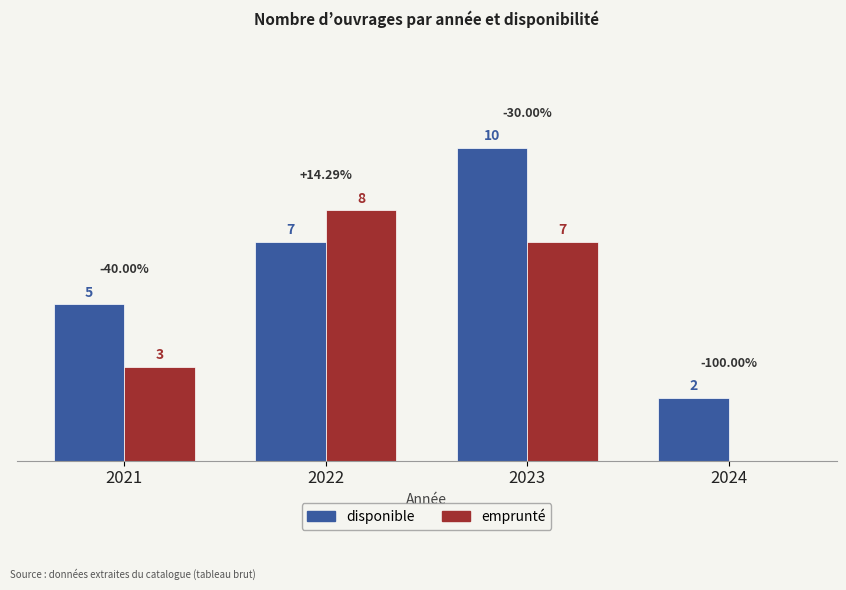

Is the value of disponible at 2021 greater than the value of emprunté at 2021?

Yes